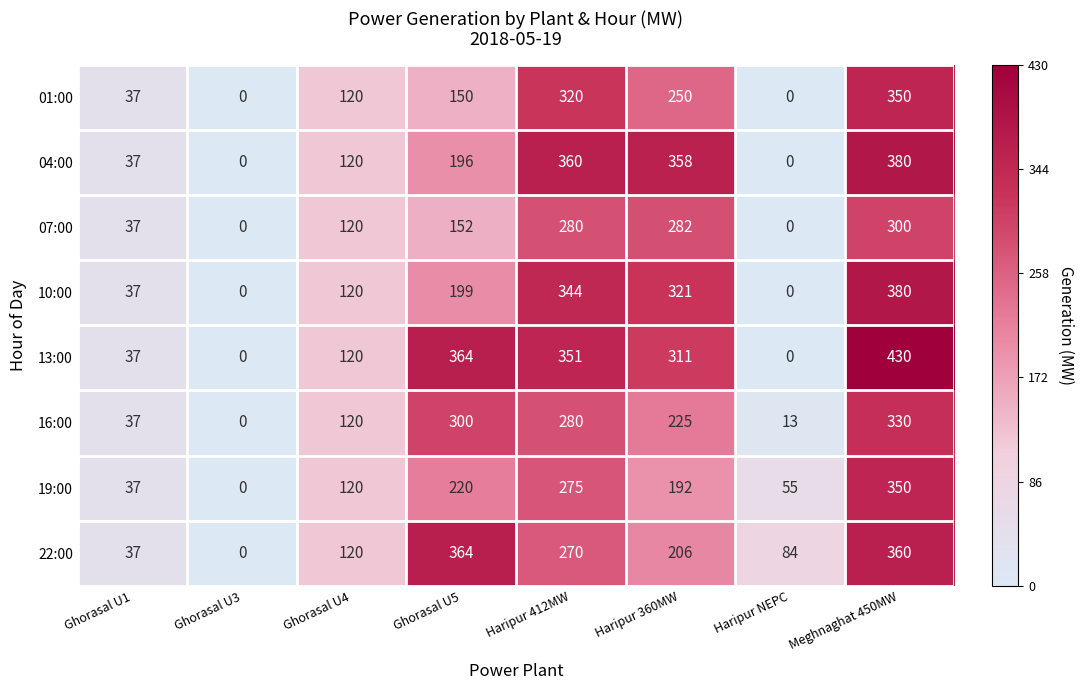

Which category has the highest value in the 10:00 series?

Meghnaghat 450MW